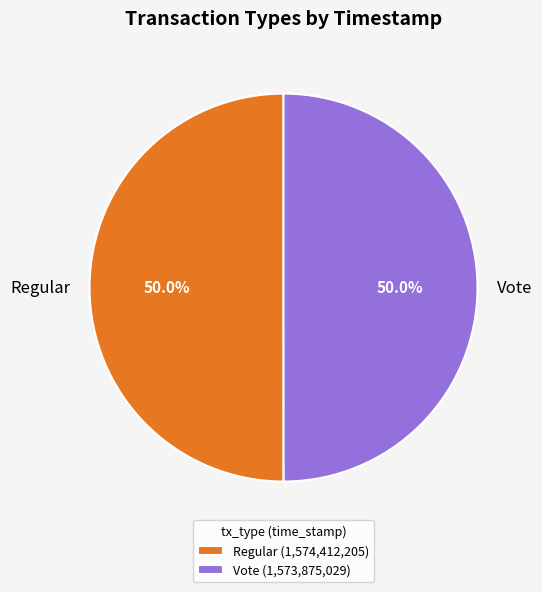

How many segments does this pie chart have?

2